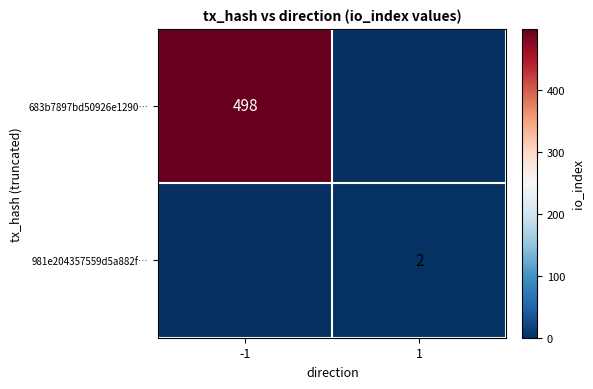

What is the total value across all series at 1?

2